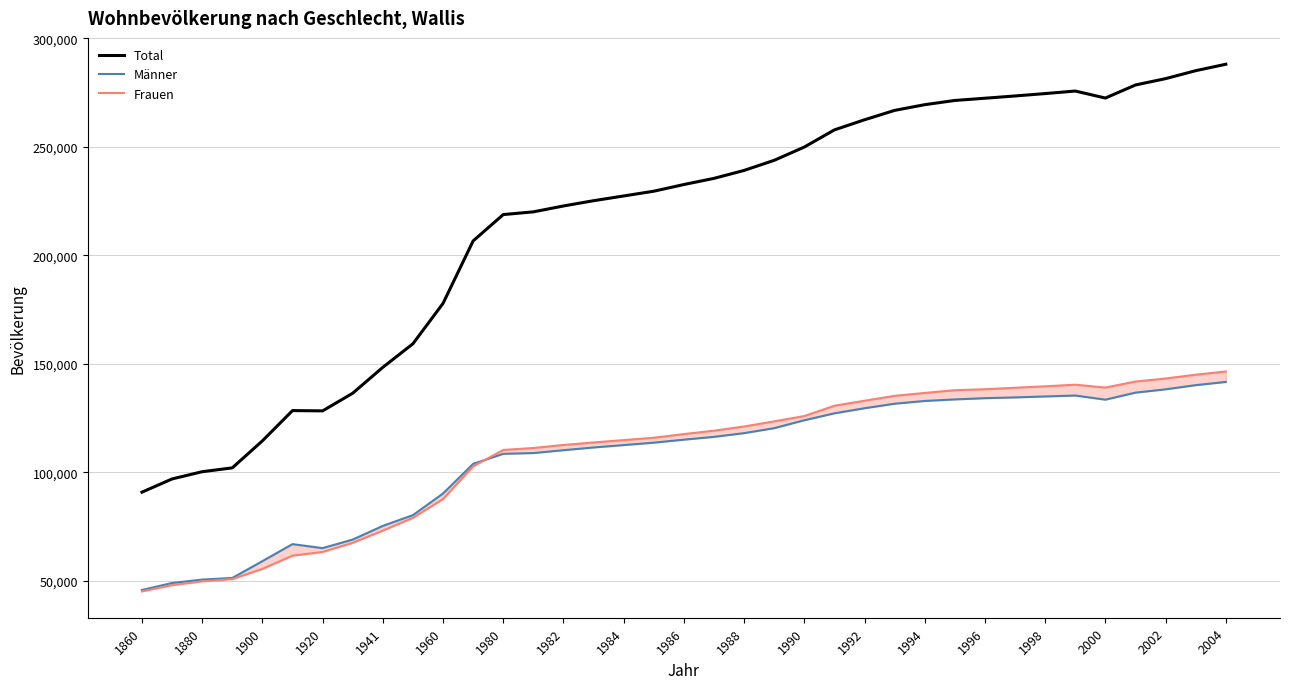

How many values in the Männer series exceed 114981?

18